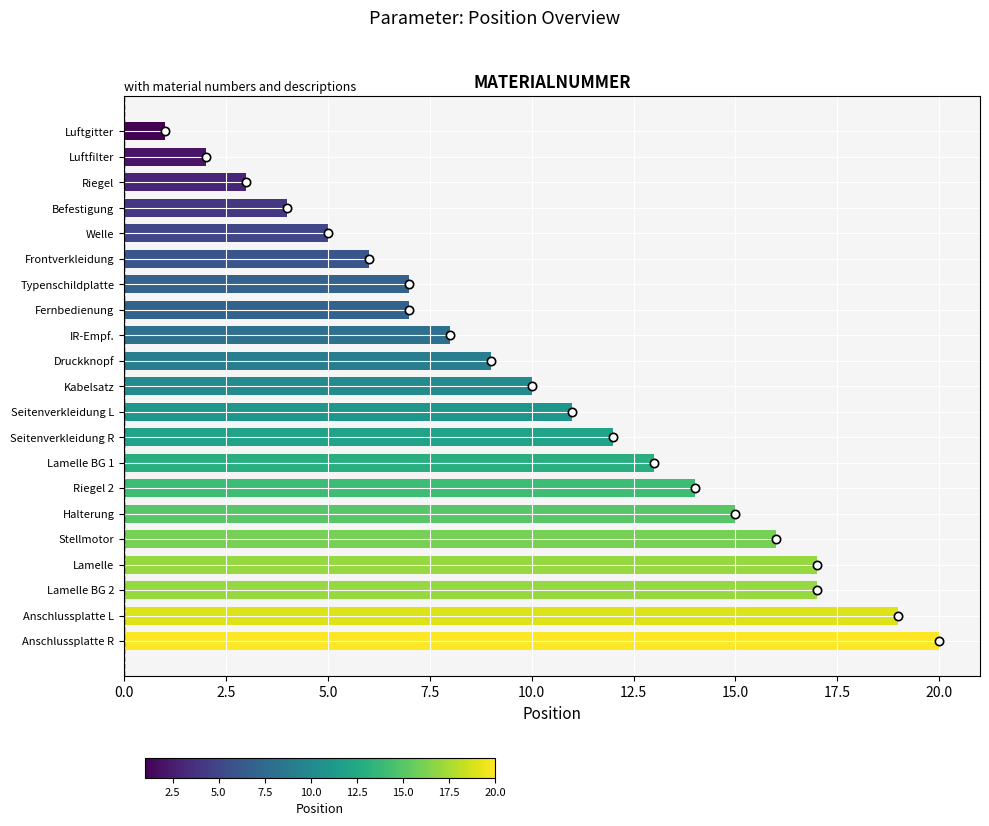

How many bars are there in total?

21